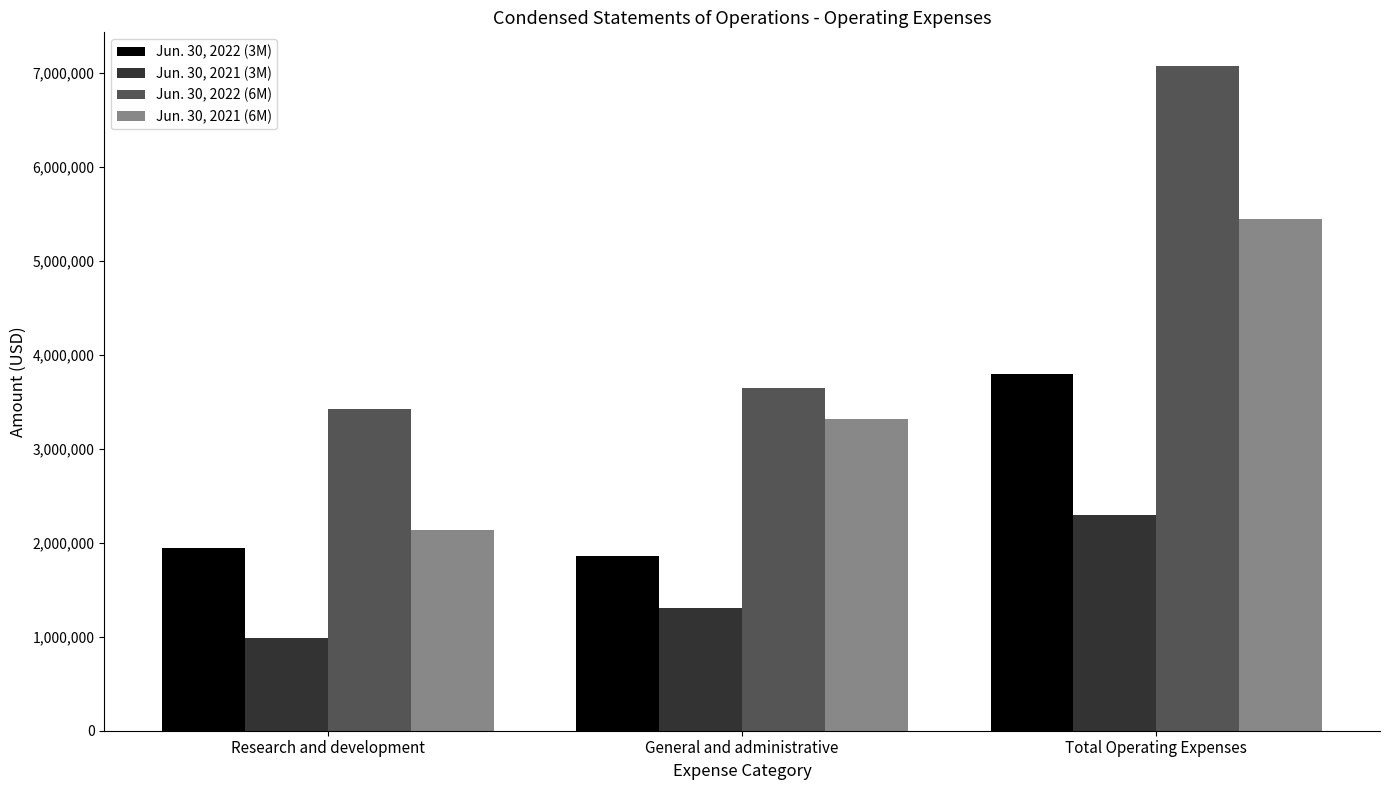

How many bars are there in total?

12